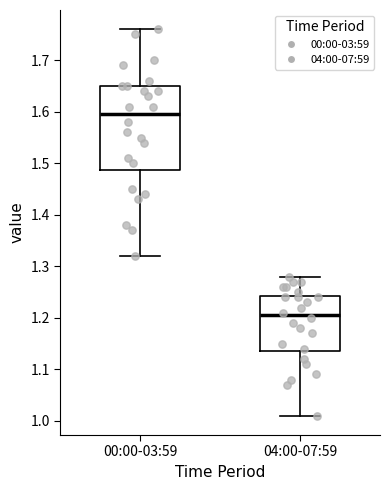

Comparing the boxes themselves (not the whiskers), which one is the tallest?

00:00-03:59